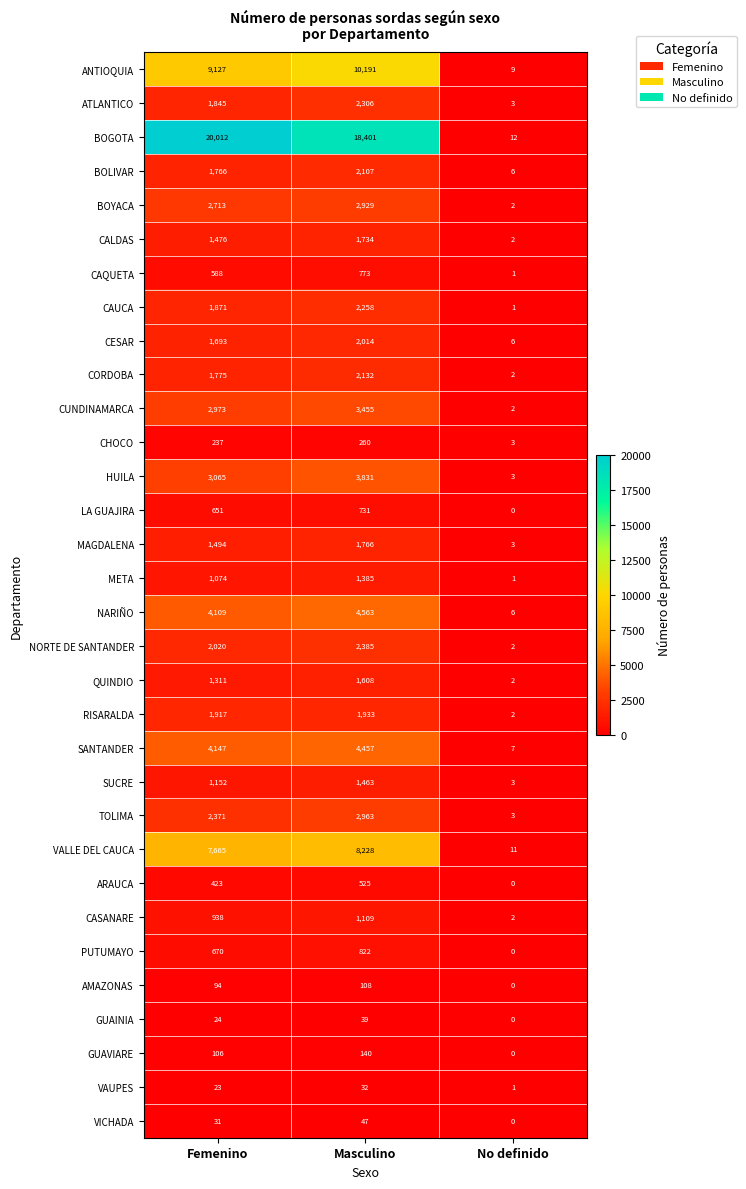

At which label is GUAINIA closest to 19?

Femenino